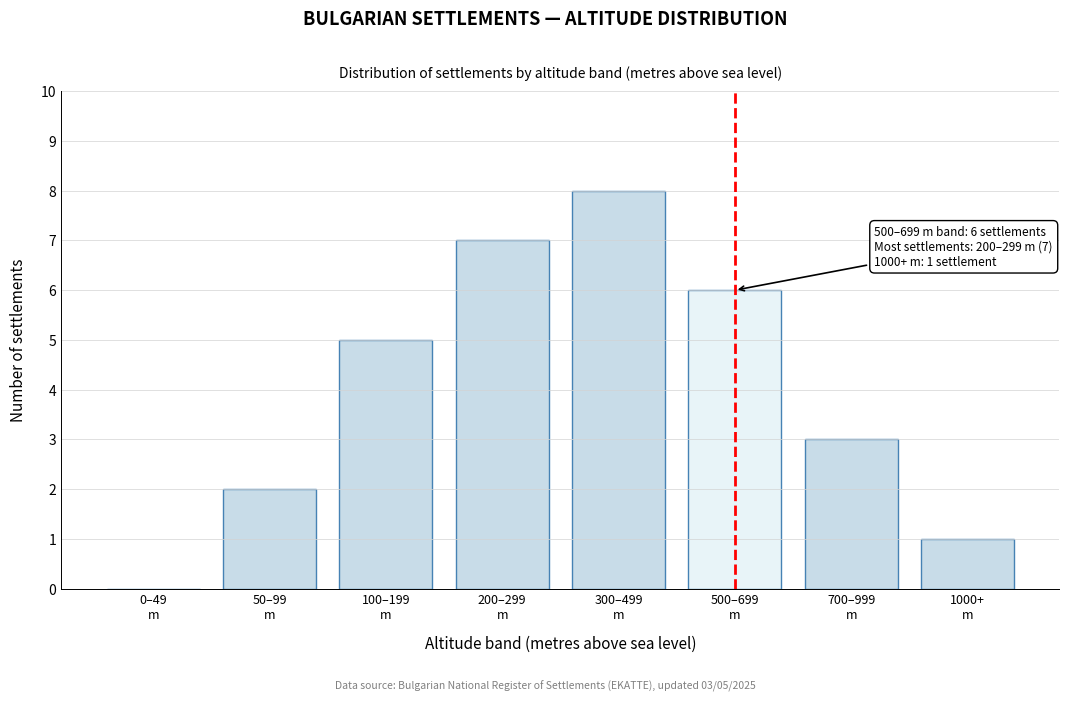

What is the sum of all values?

32